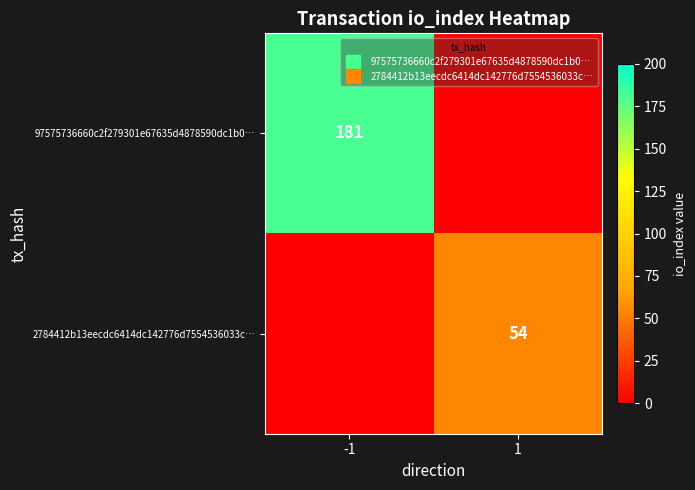

Which series has the widest spread of values?

97575736660c2f279301e67635d4878590dc1b0…